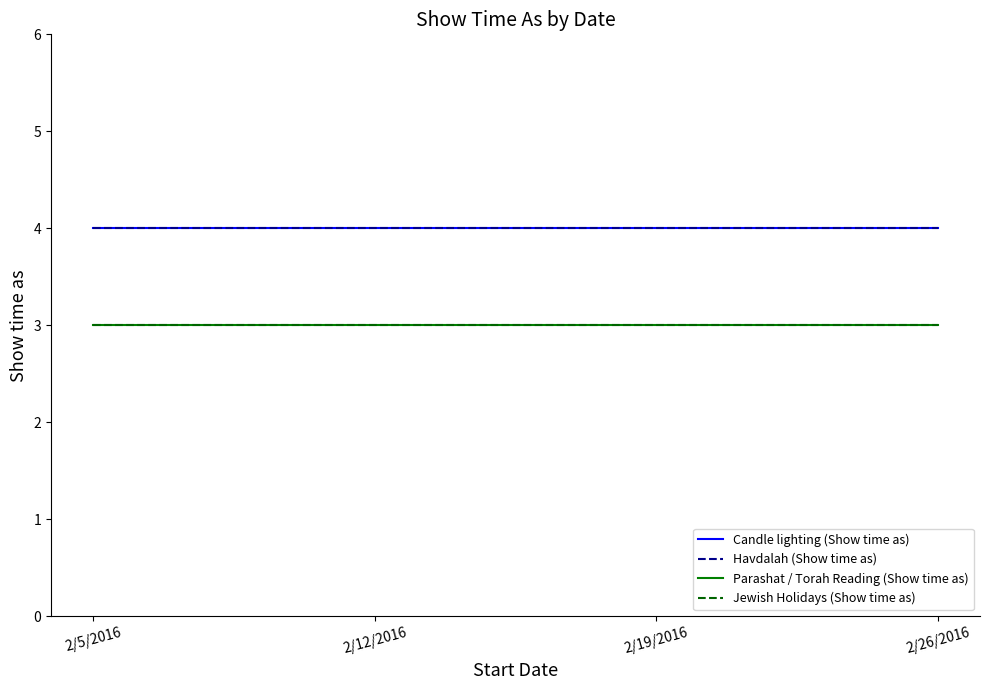

Is this an area chart (filled region under the line)?

No